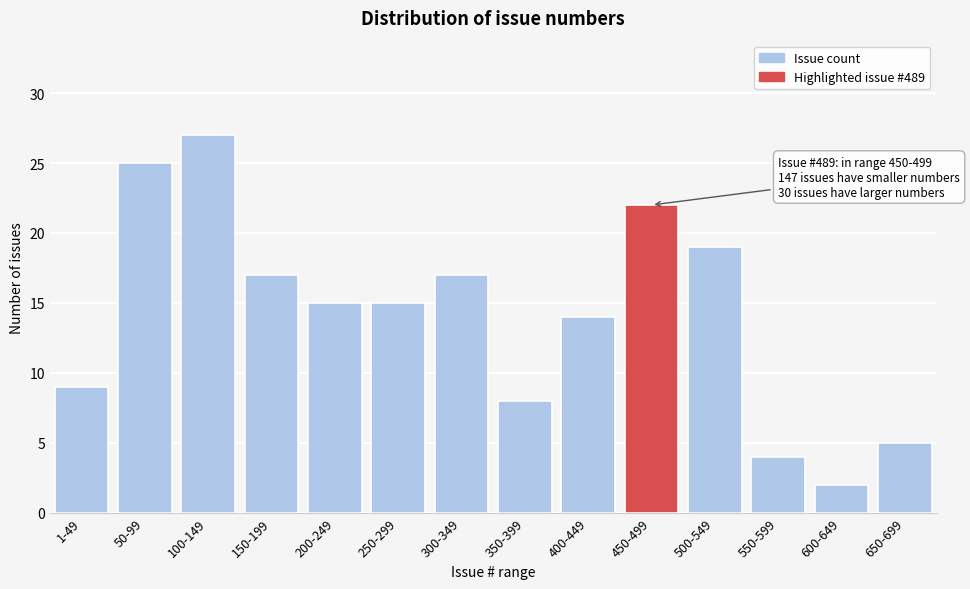

Reading left to right, list all the values displayed in this chart.

1-49=9	50-99=25	100-149=27	150-199=17	200-249=15	250-299=15	300-349=17	350-399=8	400-449=14	450-499=22	500-549=19	550-599=4	600-649=2	650-699=5